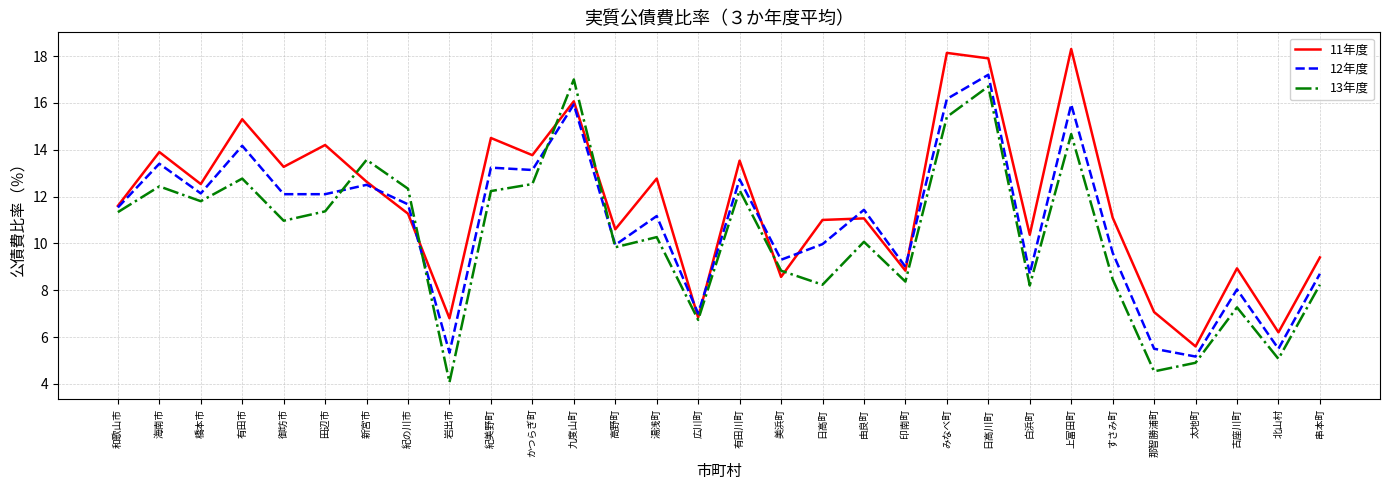

What position from the right is 古座川町?

3